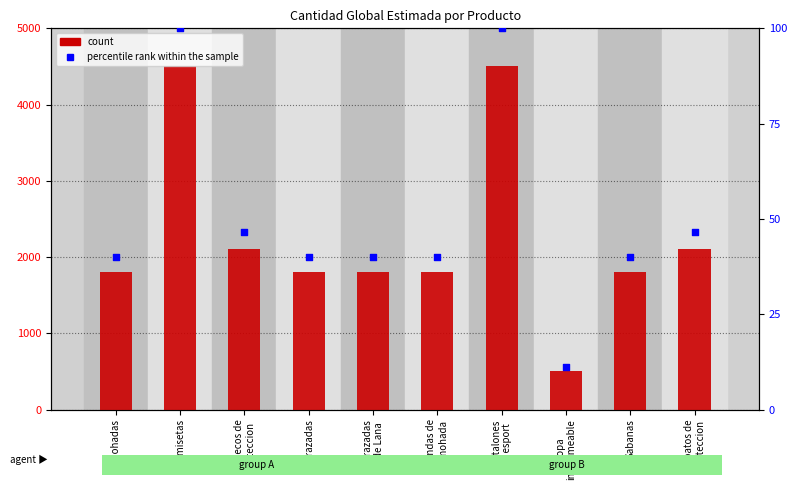

At how many categories does at least one series exceed 3093?

2